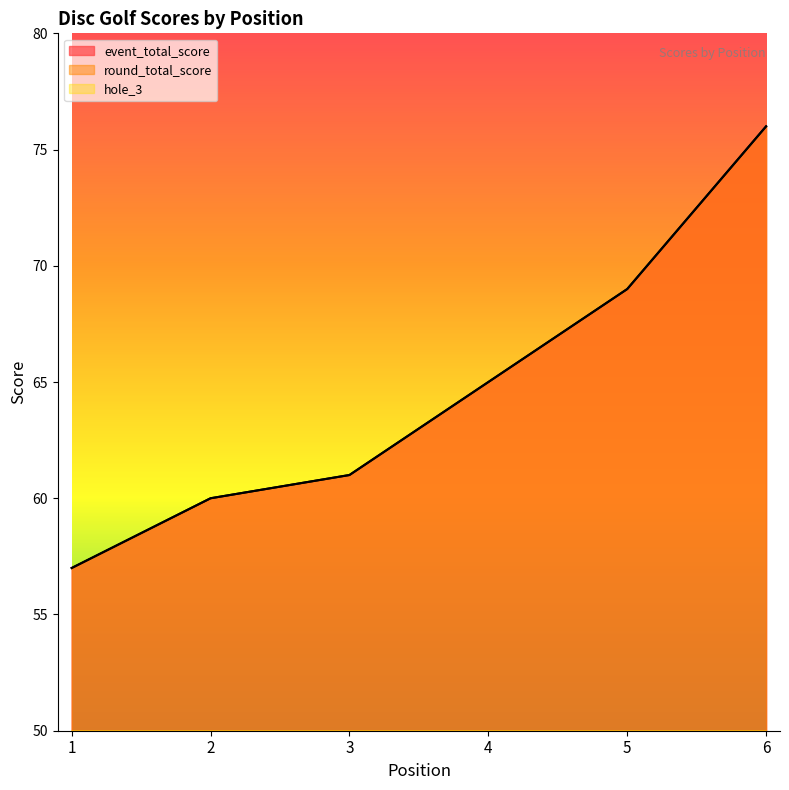

What is the value of the event_total_score point at the 2nd from the left?

60